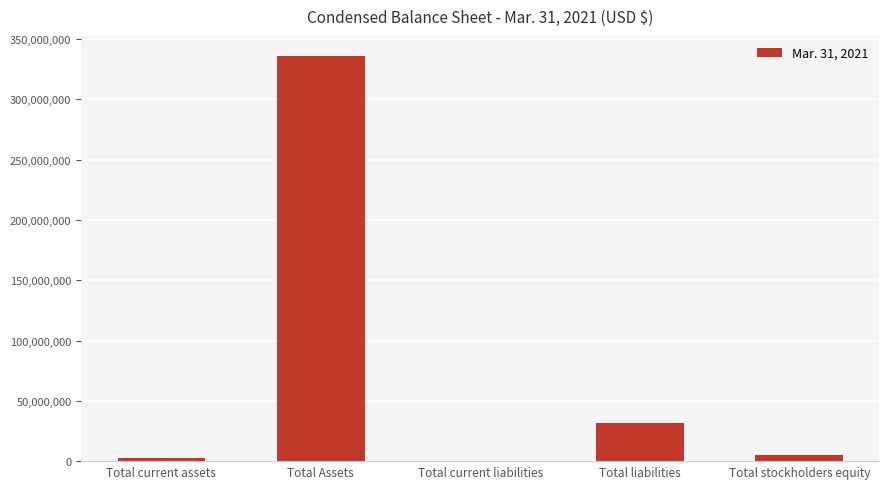

Approximately how many times larger is the value at Total Assets compared to Total liabilities?

10.5